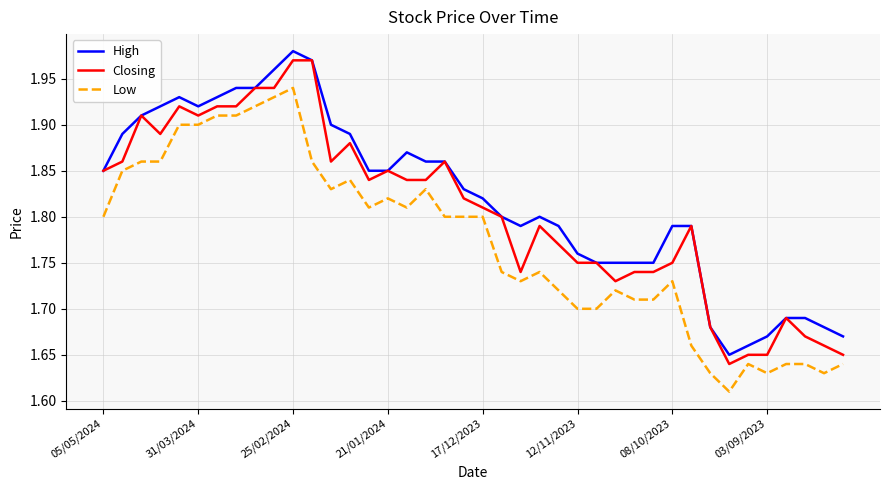

List the series in order of their overall mean, lowest first.

Low, Closing, High